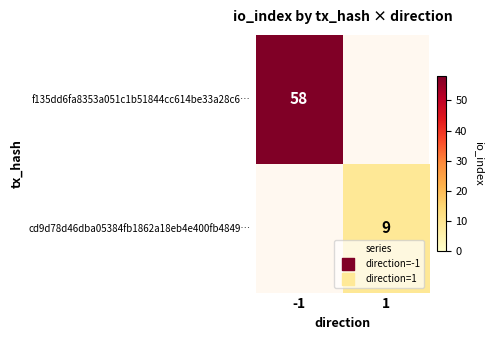

The value of f135dd6fa8353a051c1b51844cc614be33a28c6… at -1 is 58. True or false?

True